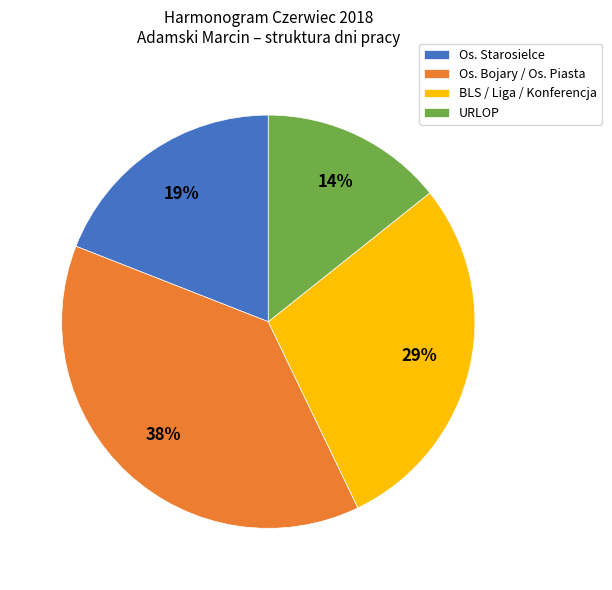

Does any single category account for the majority?

No